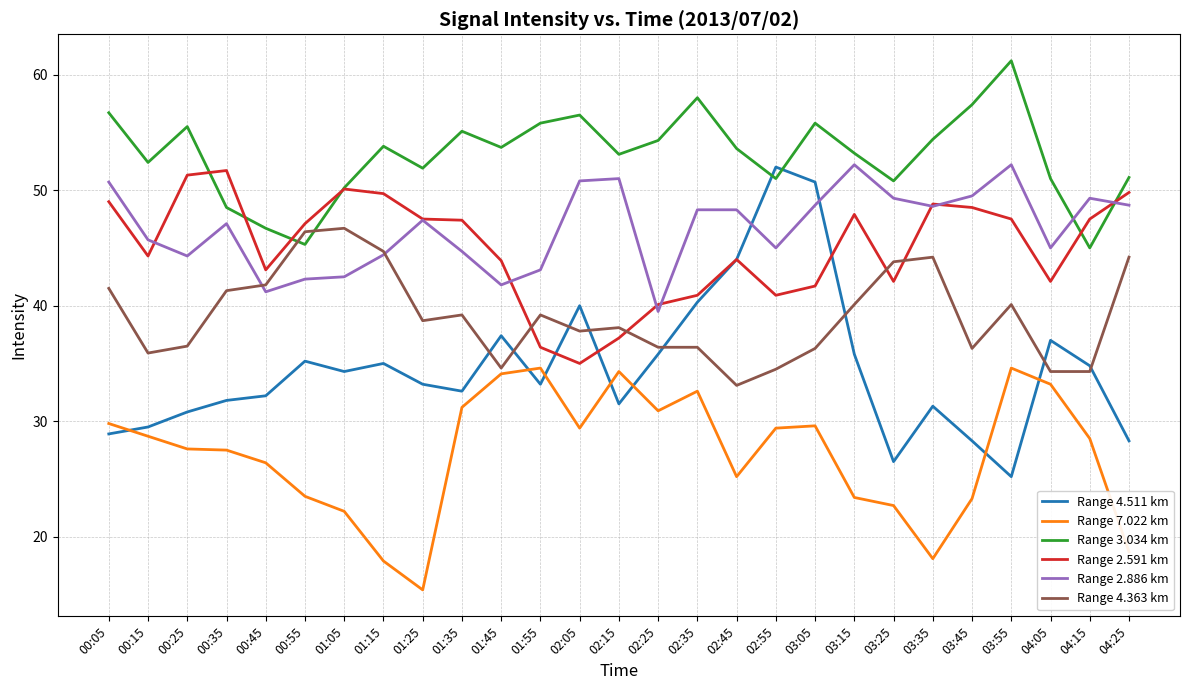

True or false: Range 7.022 km has a value of 30.9 at 02:25.

True